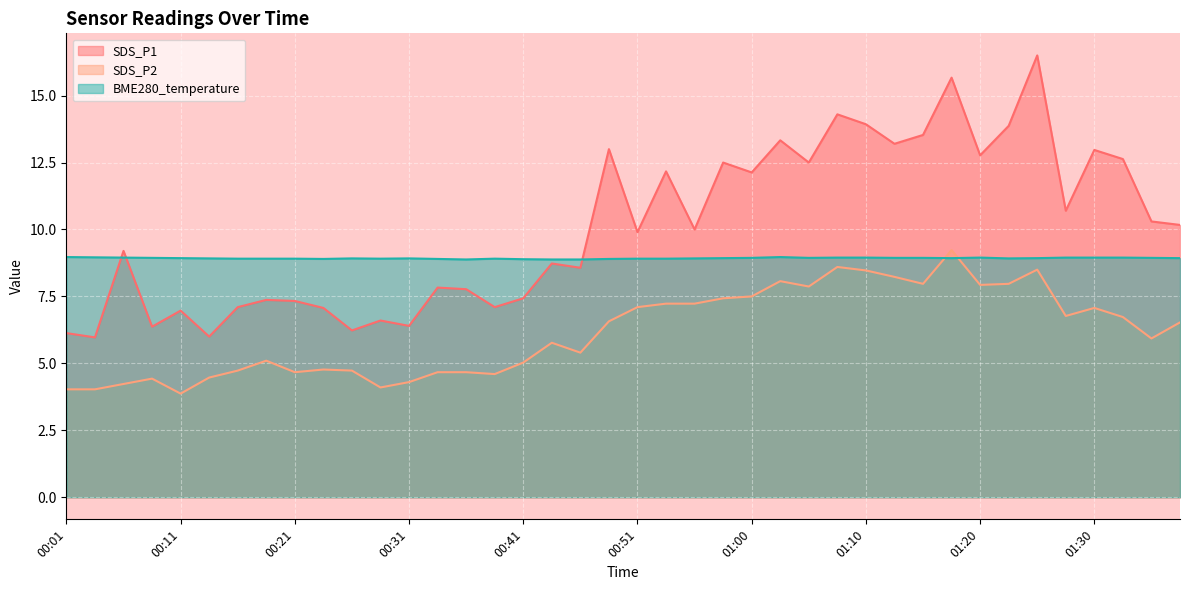

Rank the series at 01:10 from highest to lowest value.

SDS_P1, BME280_temperature, SDS_P2